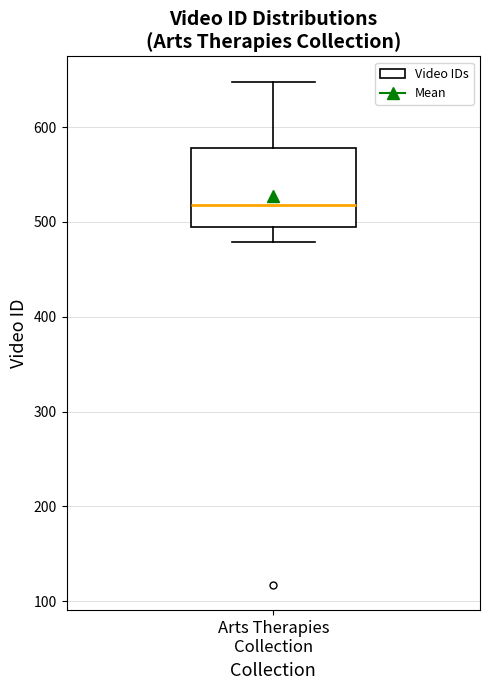

Transcribe this box plot: give where the median line is, the range the box spans, and where the two whiskers end, as read against the y-axis. The values are not printed on the chart, so give them approximately, as read against the axis.

median 520, box 490 to 580, whiskers 480 to 650